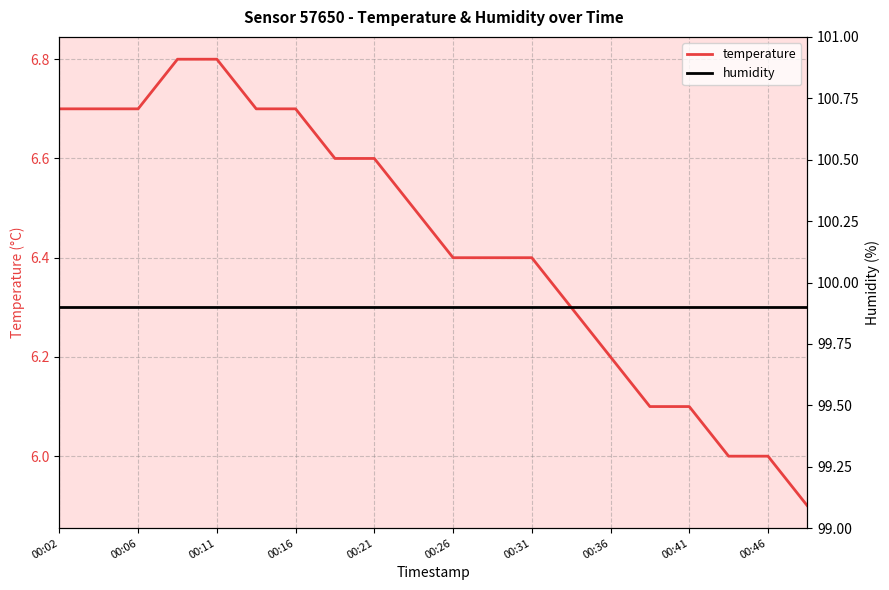

Which series has the widest spread of values?

temperature